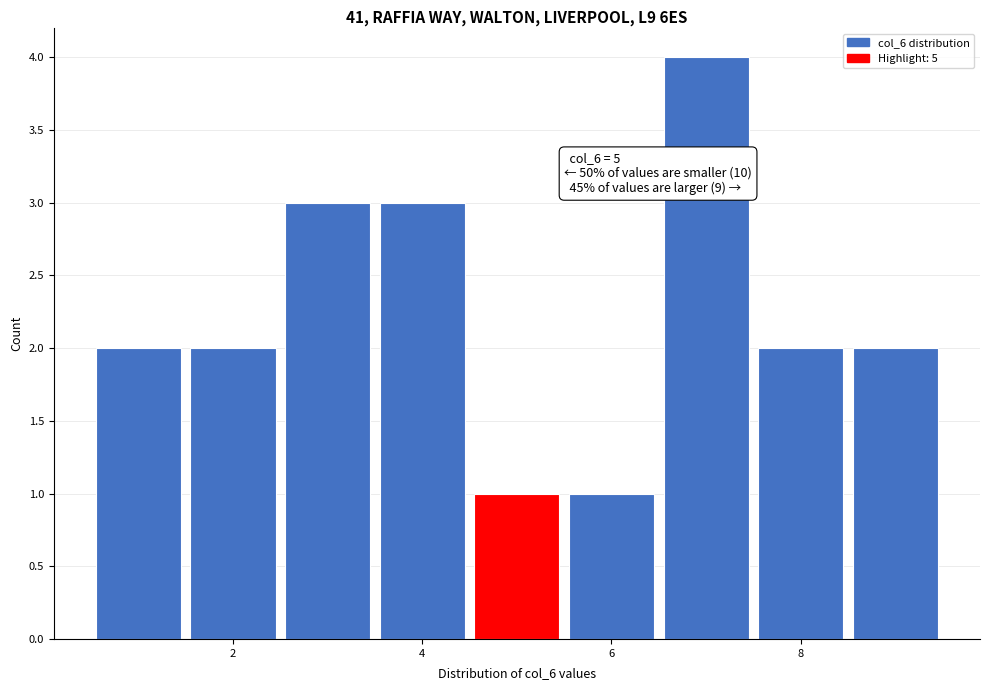

Over which range of the x-axis is the bar tallest?

6.5 to 7.5